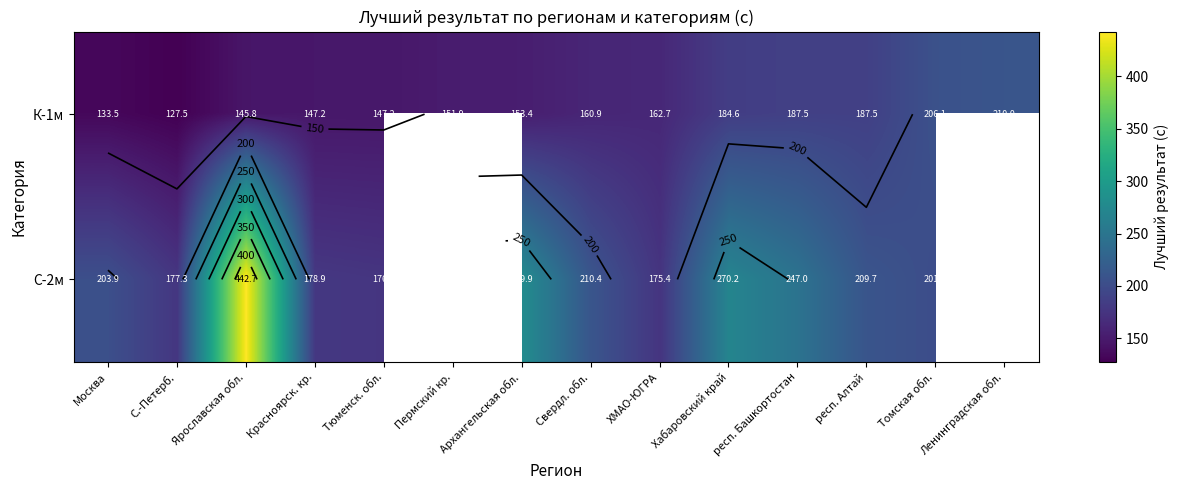

Which series has the largest total across all categories?

К-1м